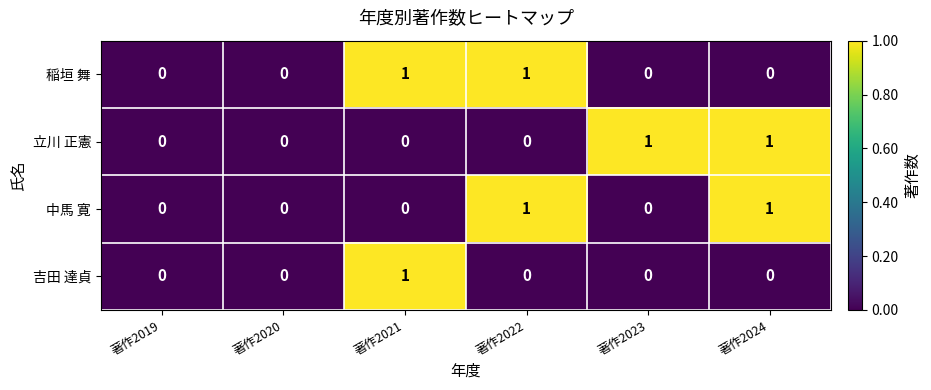

Reading left to right, transcribe all the data shown in this chart.

稲垣 舞: 著作2019=0	著作2020=0	著作2021=1	著作2022=1	著作2023=0	著作2024=0
立川 正憲: 著作2019=0	著作2020=0	著作2021=0	著作2022=0	著作2023=1	著作2024=1
中馬 寛: 著作2019=0	著作2020=0	著作2021=0	著作2022=1	著作2023=0	著作2024=1
吉田 達貞: 著作2019=0	著作2020=0	著作2021=1	著作2022=0	著作2023=0	著作2024=0